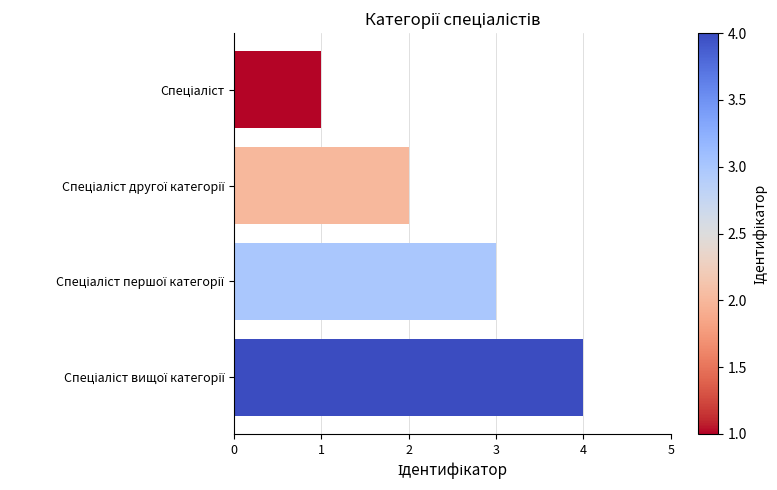

What is the maximum value shown in the chart?

4